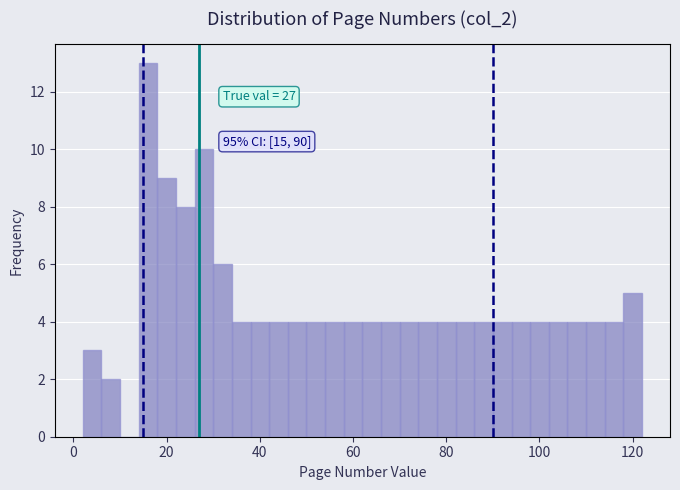

Around what value on the x-axis is the tallest bar? Give the approximate position of its centre, as read against the axis.

16